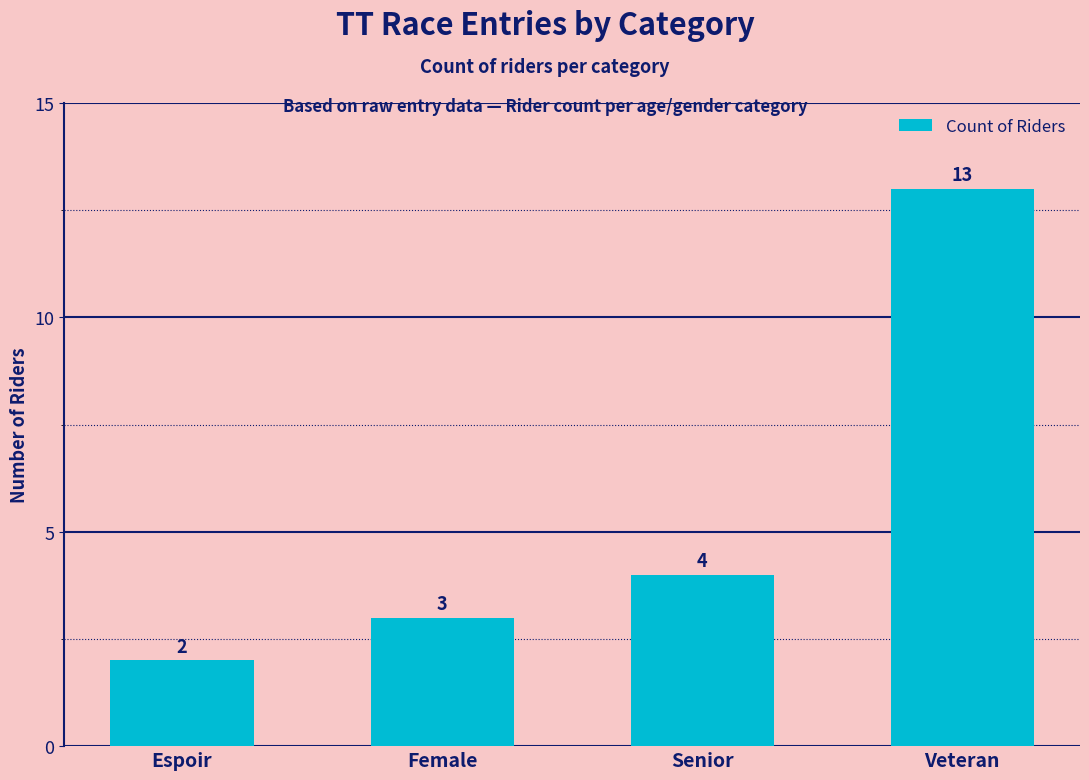

What is the label of the 3rd bar from the left?

Senior